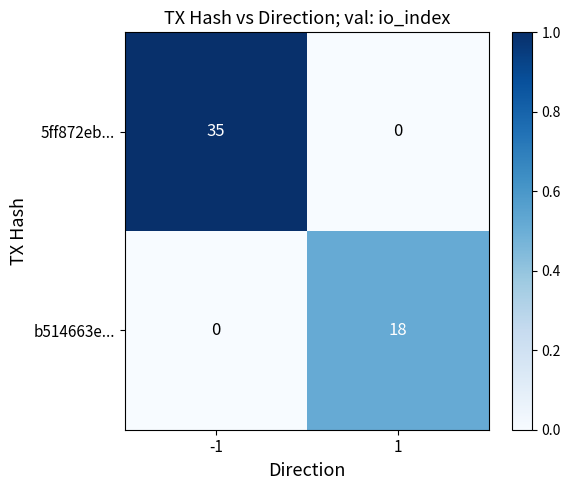

Which series has the largest total across all categories?

5ff872eb...